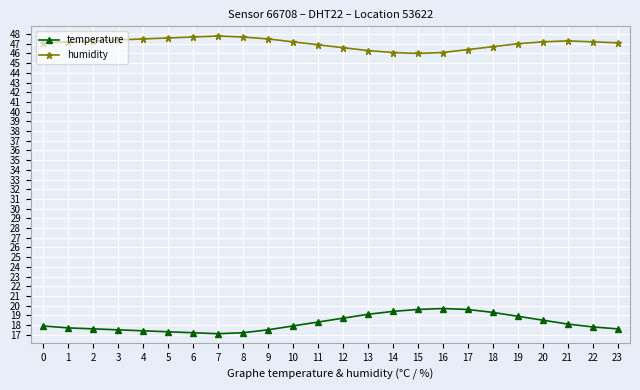

Which series has the widest spread of values?

temperature